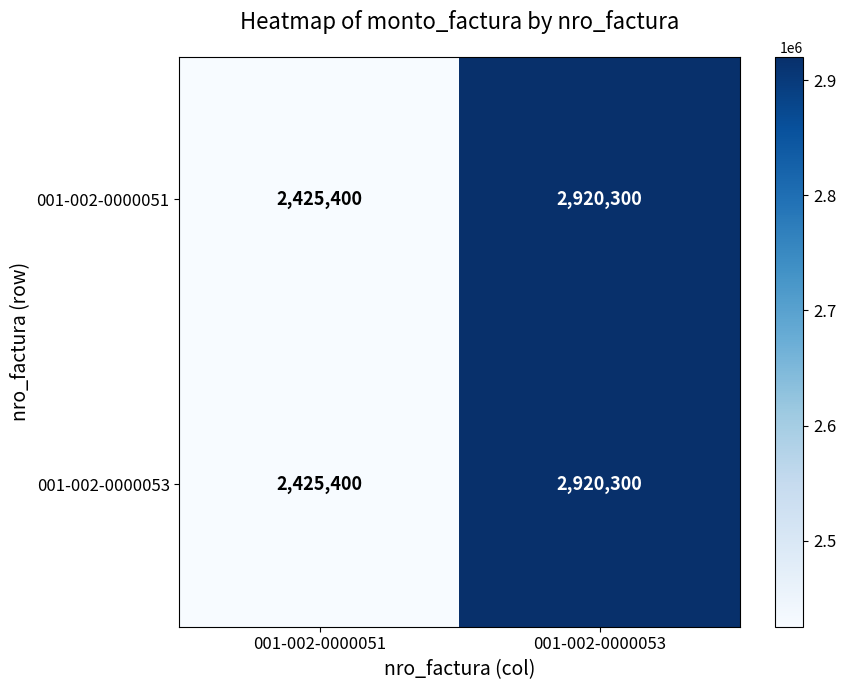

What is the sum of all 001-002-0000053 values?

5345700